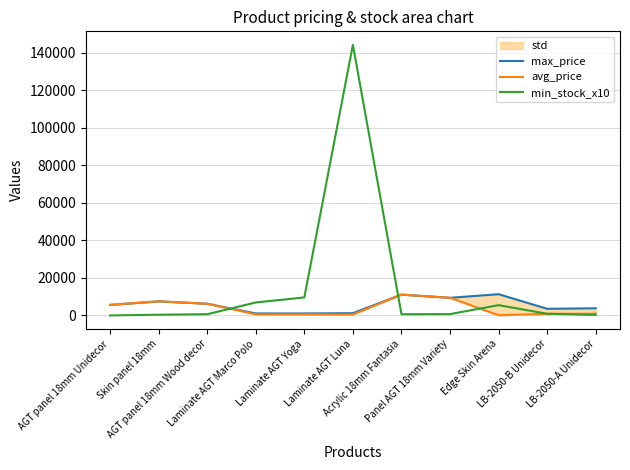

What is the sum of the avg_price values at Laminate AGT Yoga and Laminate AGT Marco Polo?

1172.0